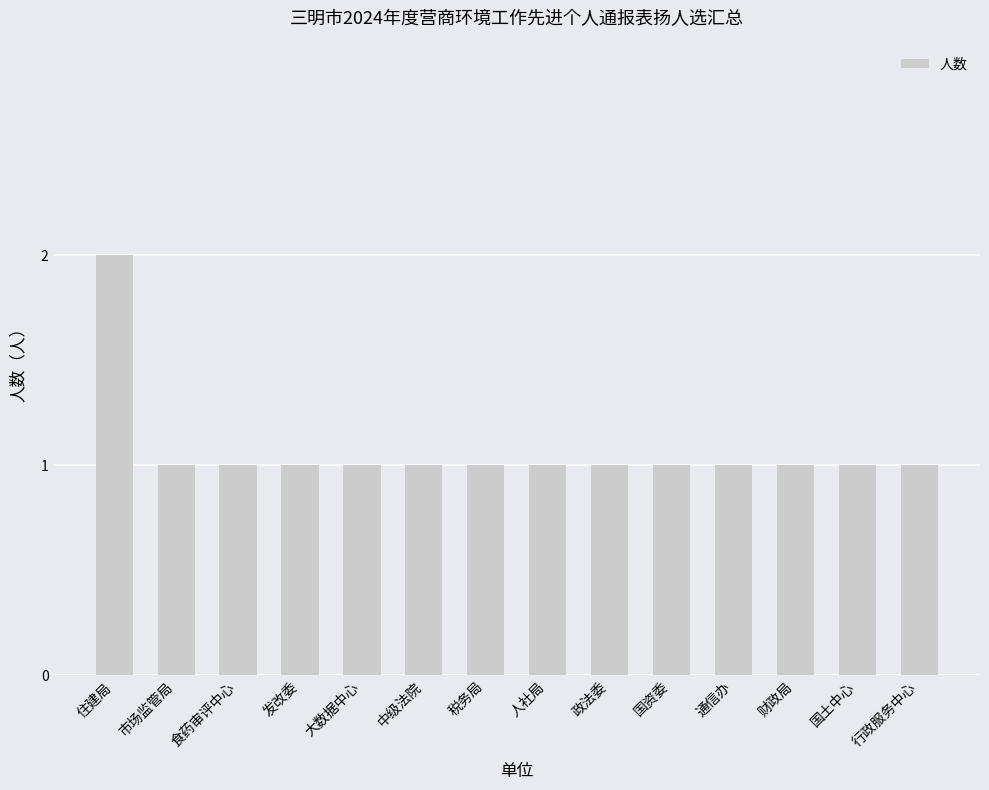

What is the maximum value shown in the chart?

2